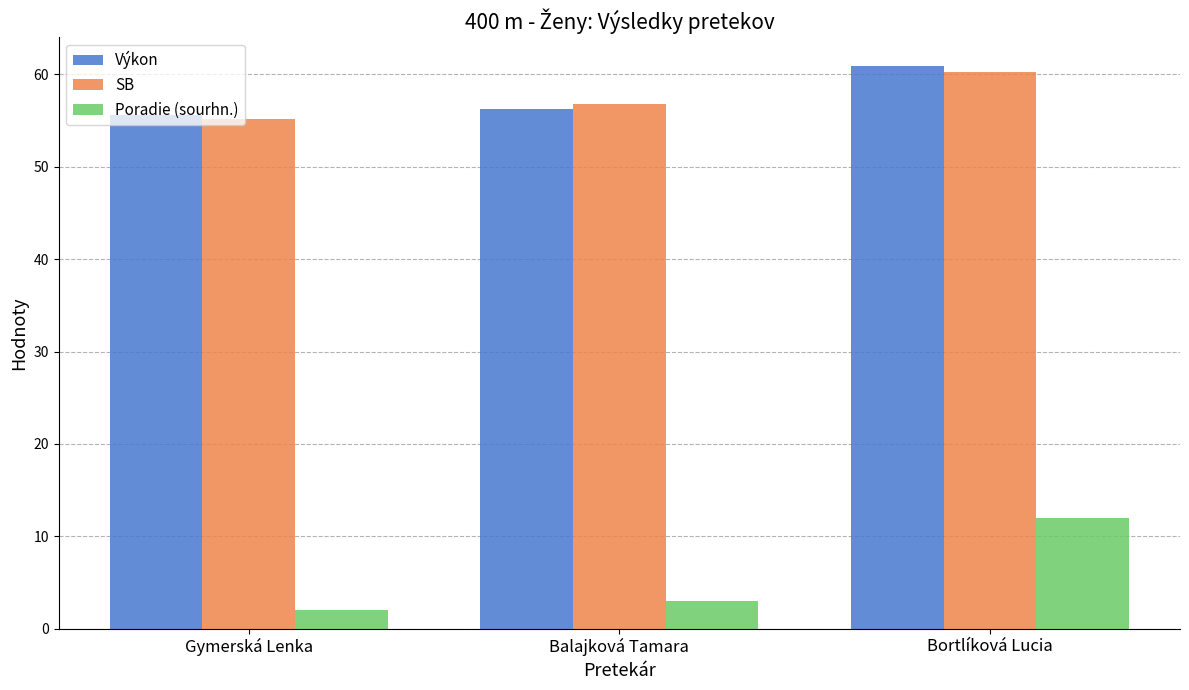

Is it true that Poradie (sourhn.) equals 16.3 at Bortlíková Lucia?

False